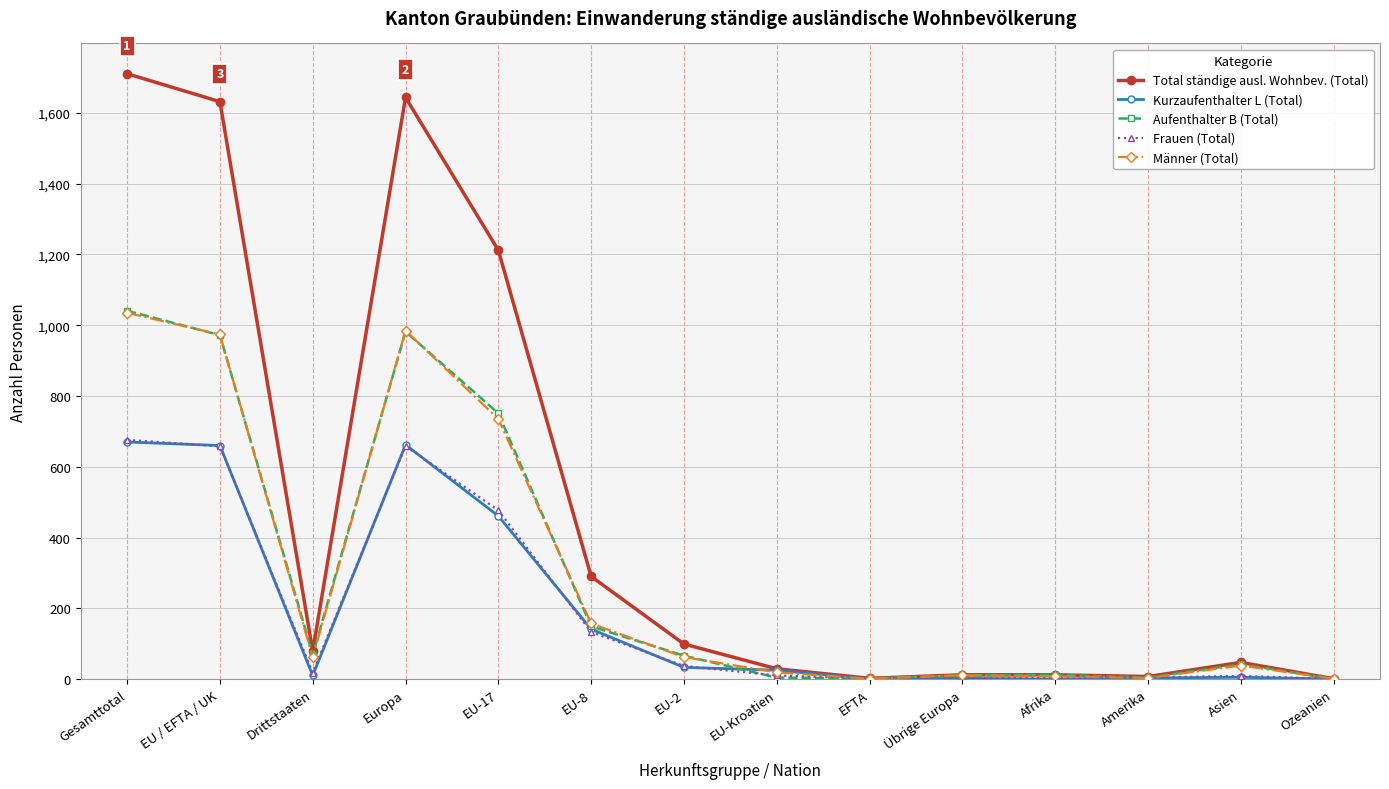

At how many categories does at least one series exceed 360?

4